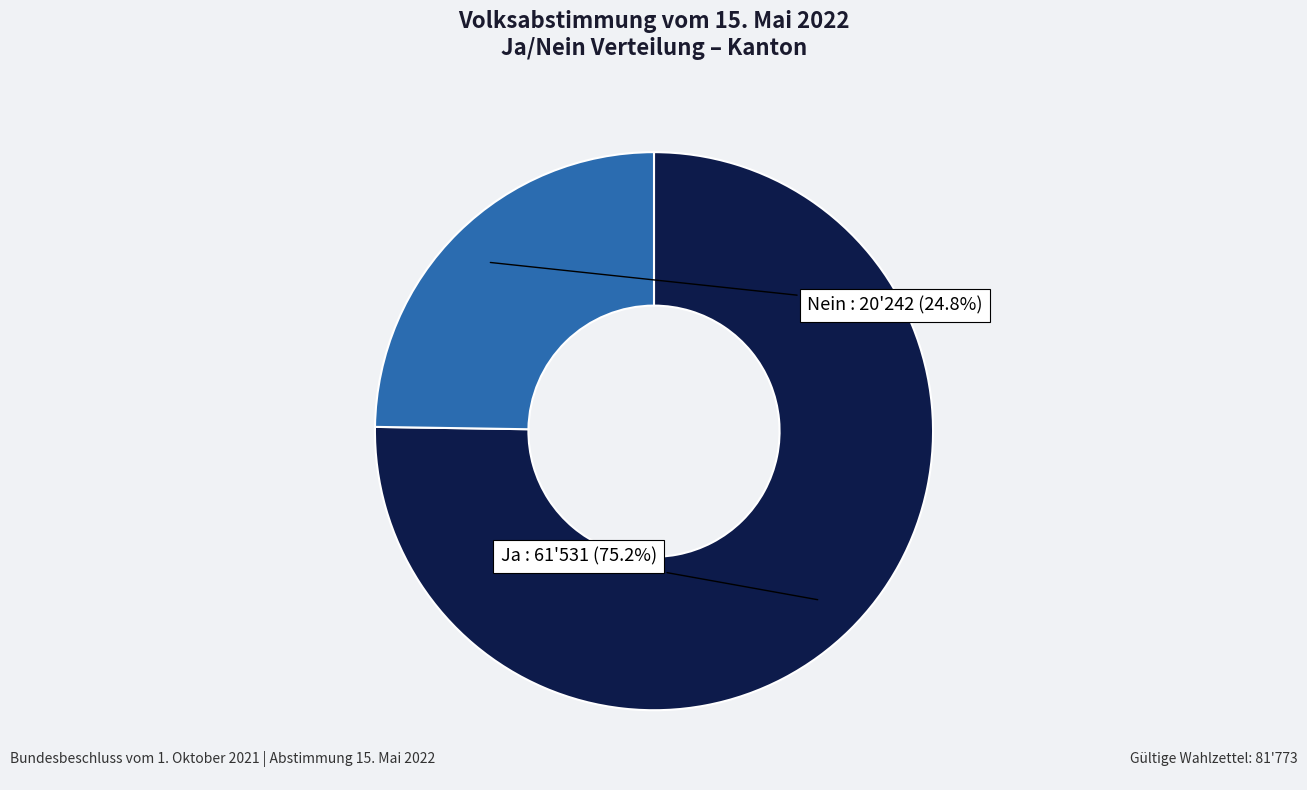

Is there any slice that represents more than half of the pie?

Yes